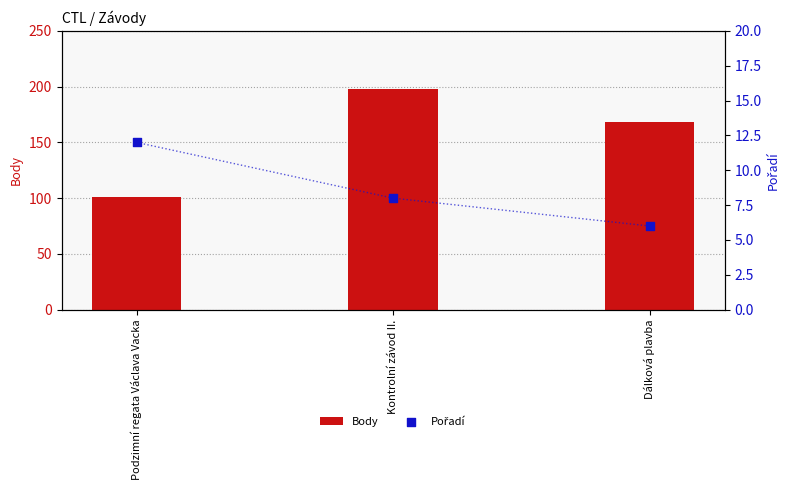

At how many categories does at least one series exceed 51?

3